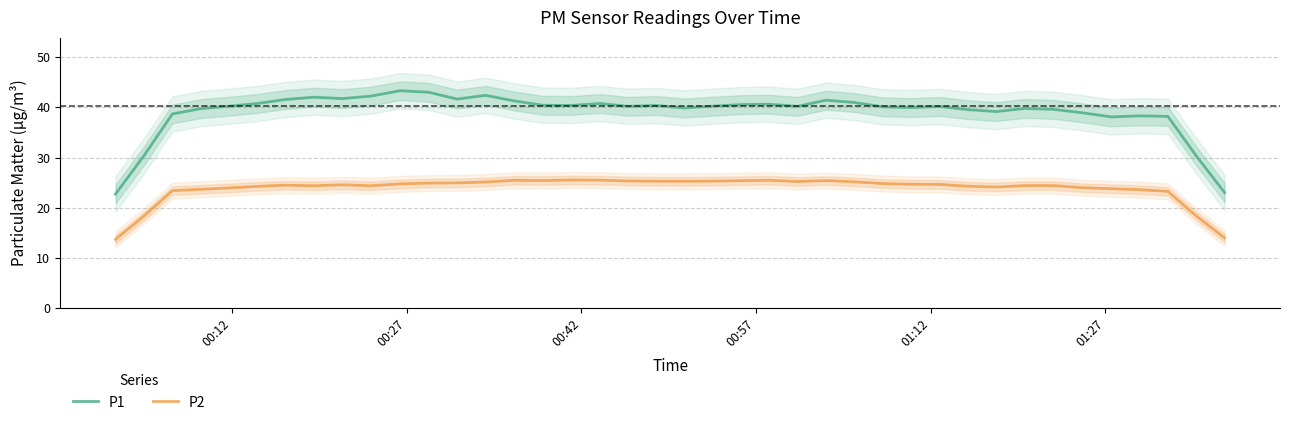

True or false: P1 and P2 intersect in this chart.

False